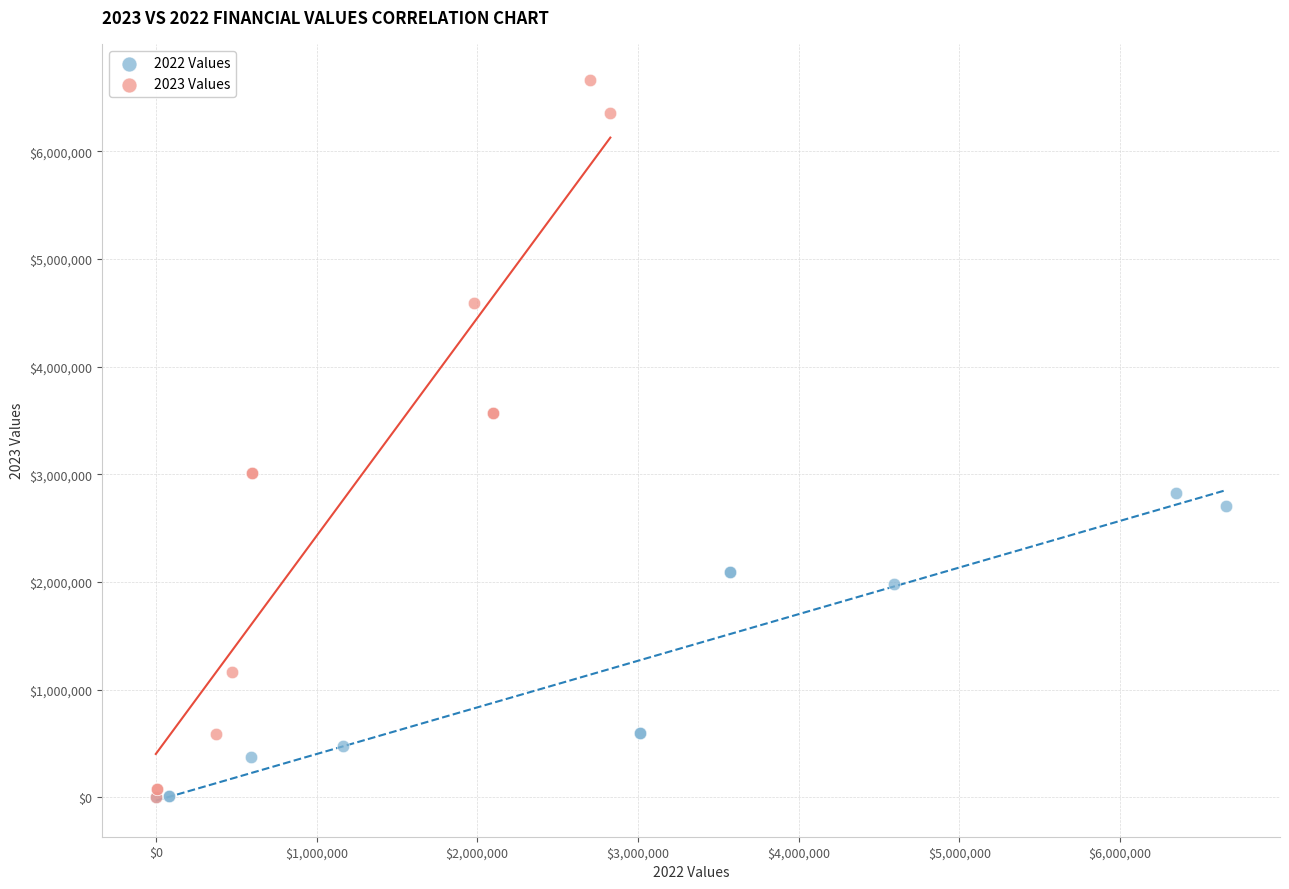

Which series has the widest spread of Y values?

2023 Values